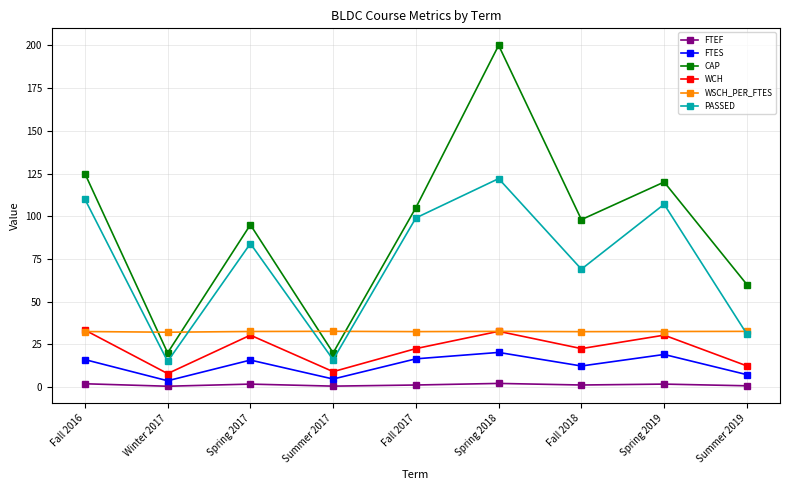

How many interior local valleys does the CAP series have?

3